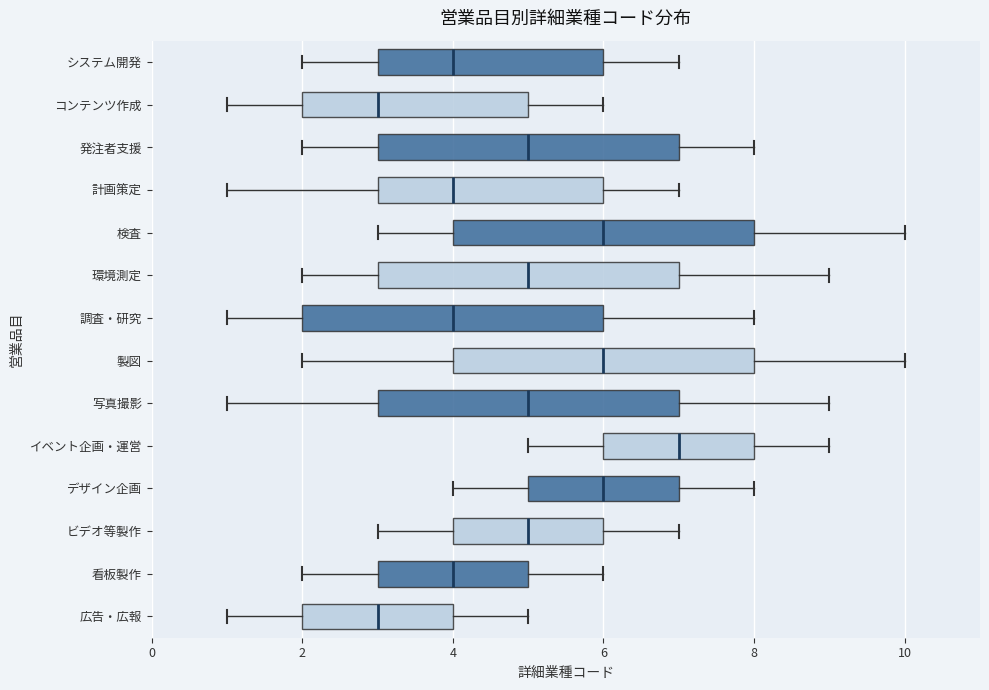

Where is the left edge of the box for 看板製作 on the x-axis? The values are not printed on the chart, so give them approximately, as read against the axis.

3